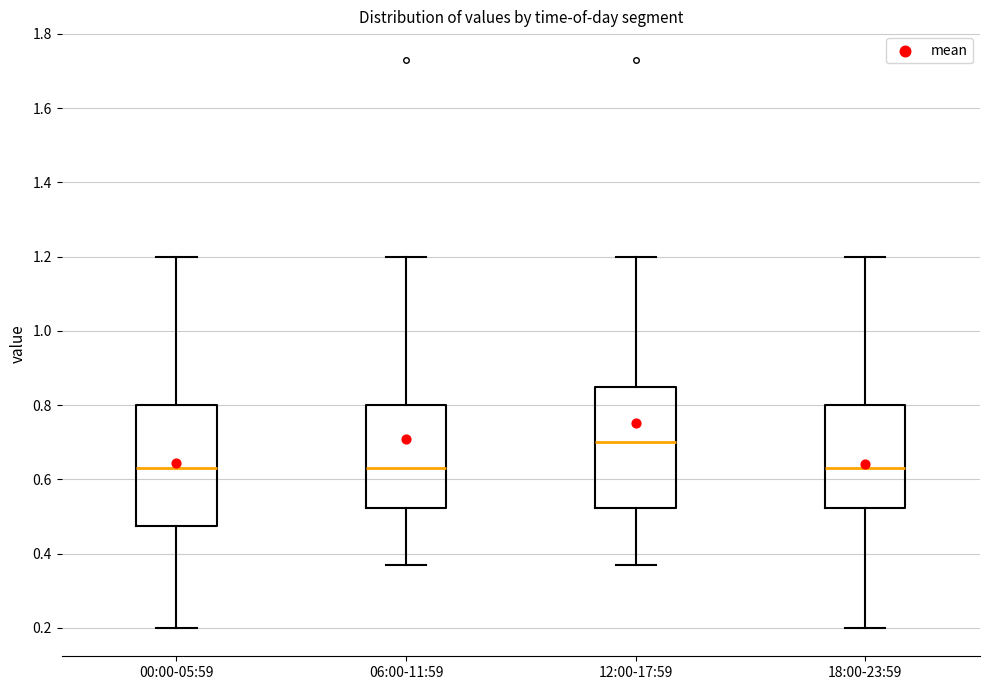

Reading left to right, read every box against the y-axis: the position of its median line, the range the box covers, and the ends of its whiskers. The values are not printed on the chart, so give them approximately, as read against the axis.

00:00-05:59: median 0.64, box 0.48 to 0.80, whiskers 0.20 to 1.20
06:00-11:59: median 0.64, box 0.52 to 0.80, whiskers 0.38 to 1.20
12:00-17:59: median 0.70, box 0.52 to 0.84, whiskers 0.38 to 1.20
18:00-23:59: median 0.64, box 0.52 to 0.80, whiskers 0.20 to 1.20